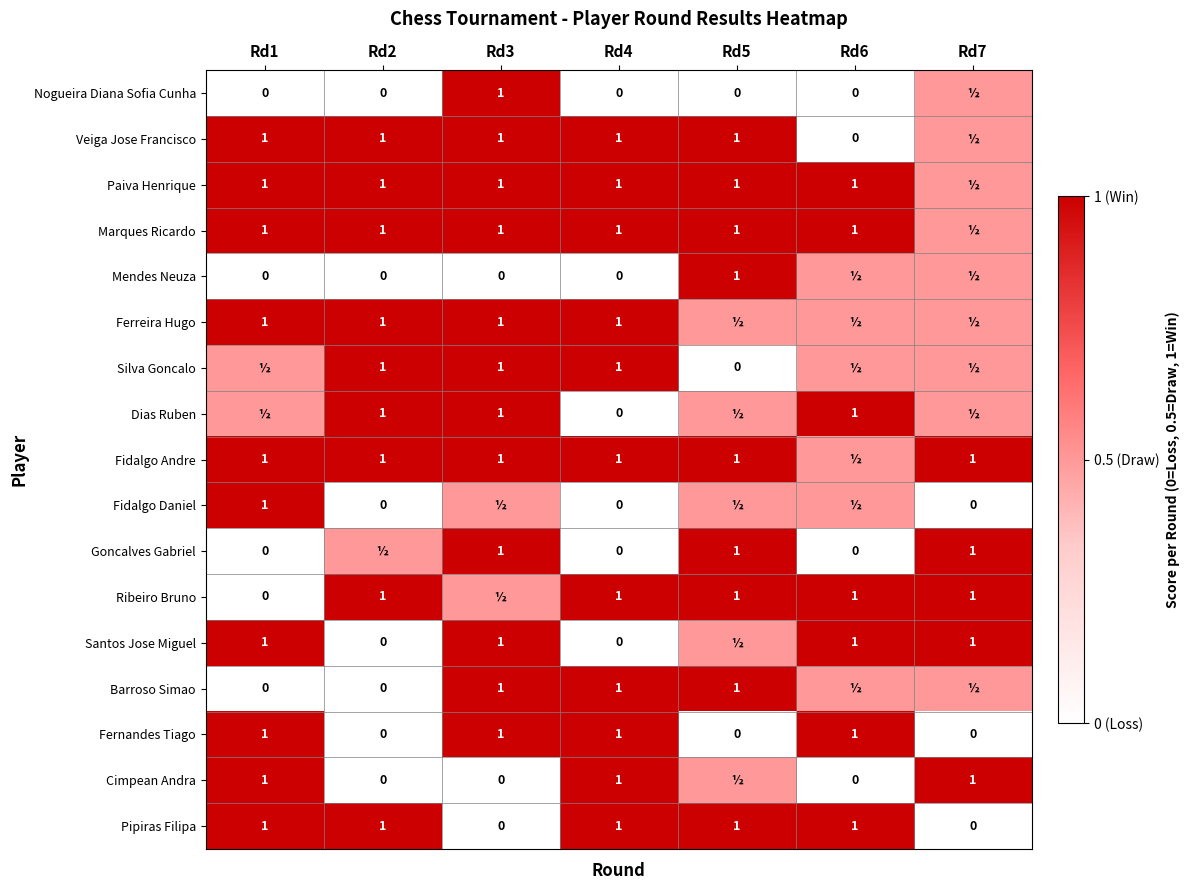

What is the approximate value of Pipiras Filipa at Rd1?

1.0